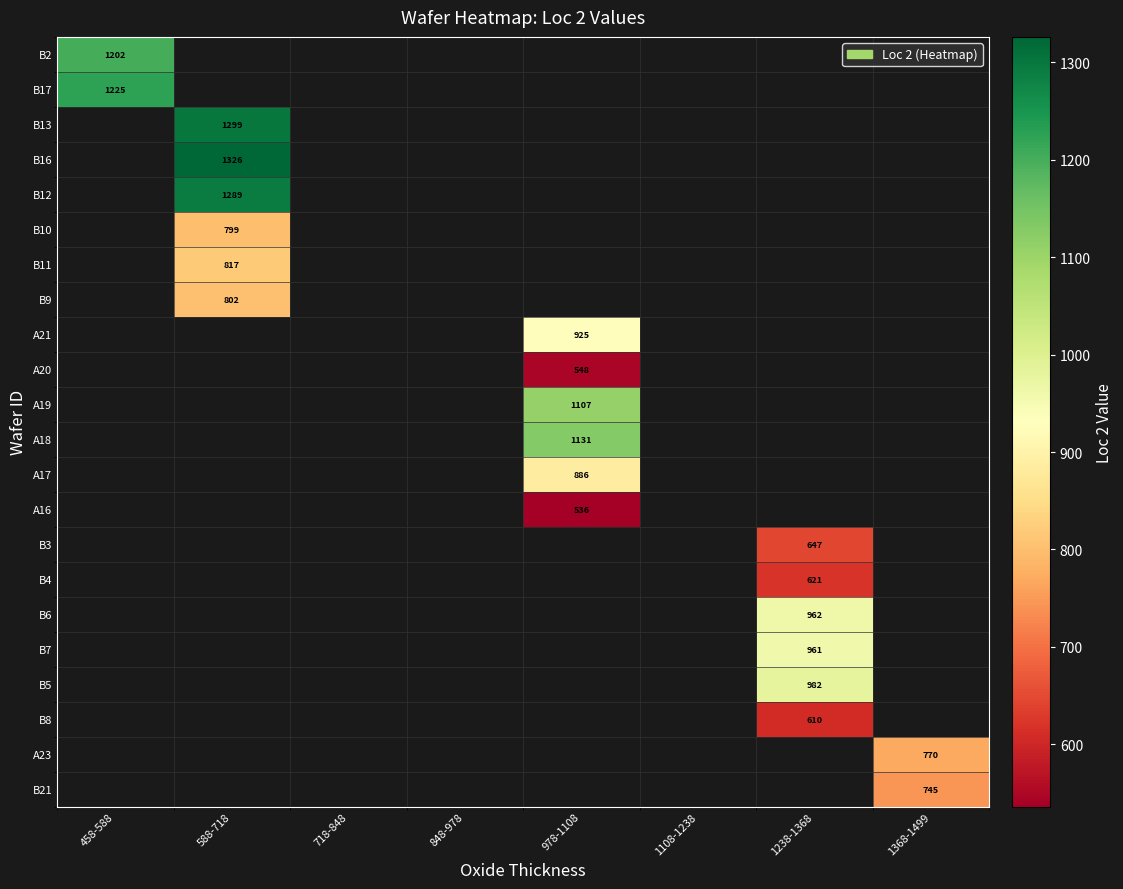

Between 1108-1238 and 588-718, which is larger?

588-718